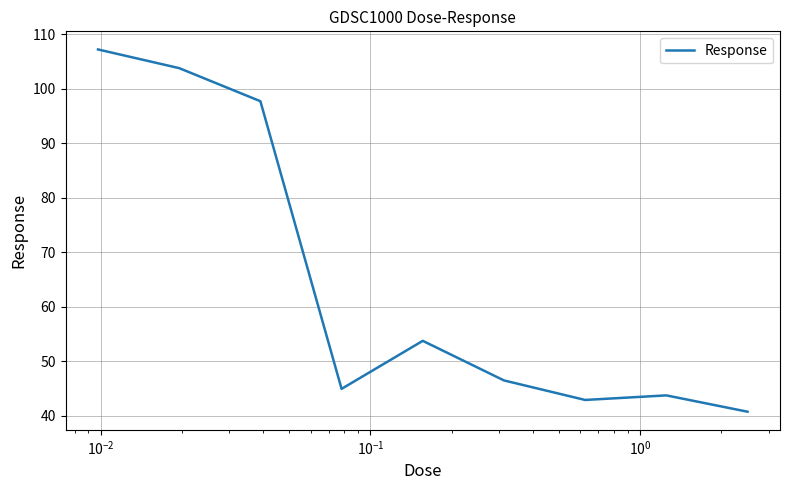

What is the maximum value shown in the chart?

107.2